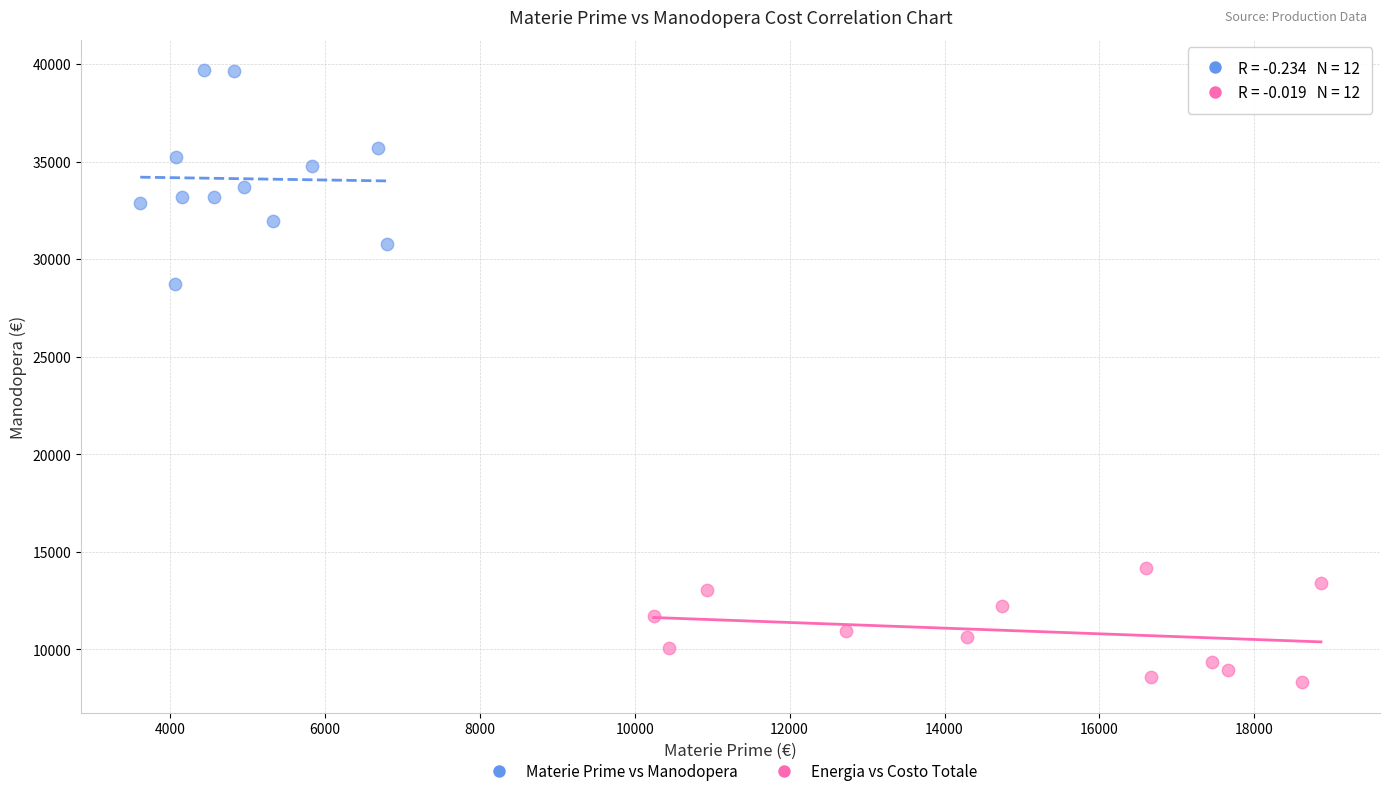

Which series has the largest Y range (max minus min)?

Energia vs Costo Totale